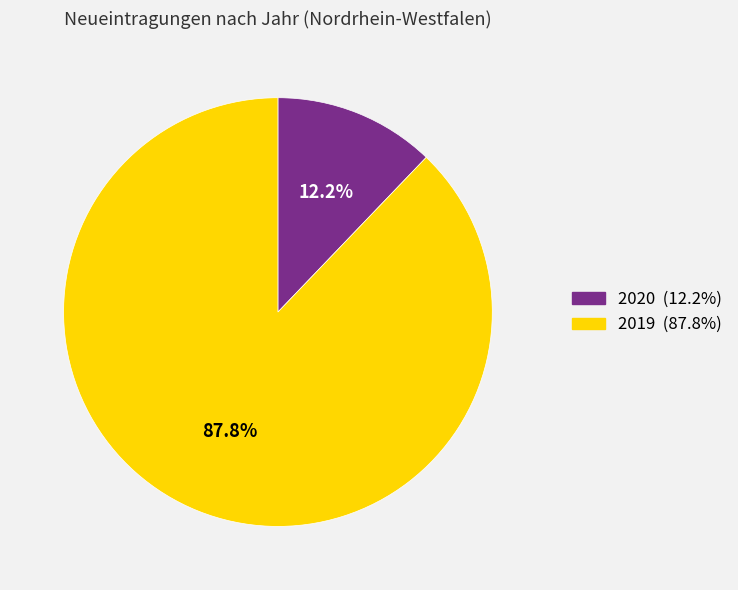

Count the number of slices in the pie.

2